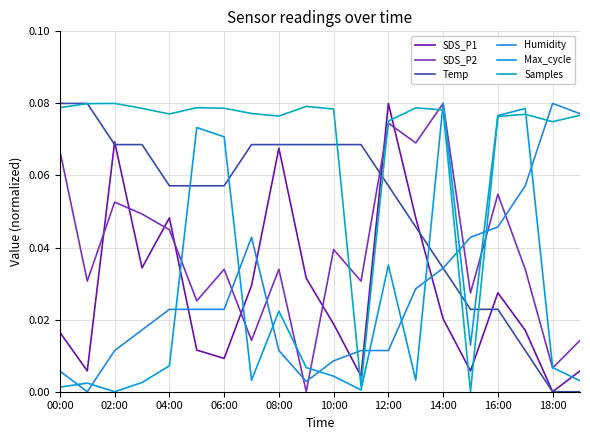

Which label corresponds to the largest value in the chart?

12:00